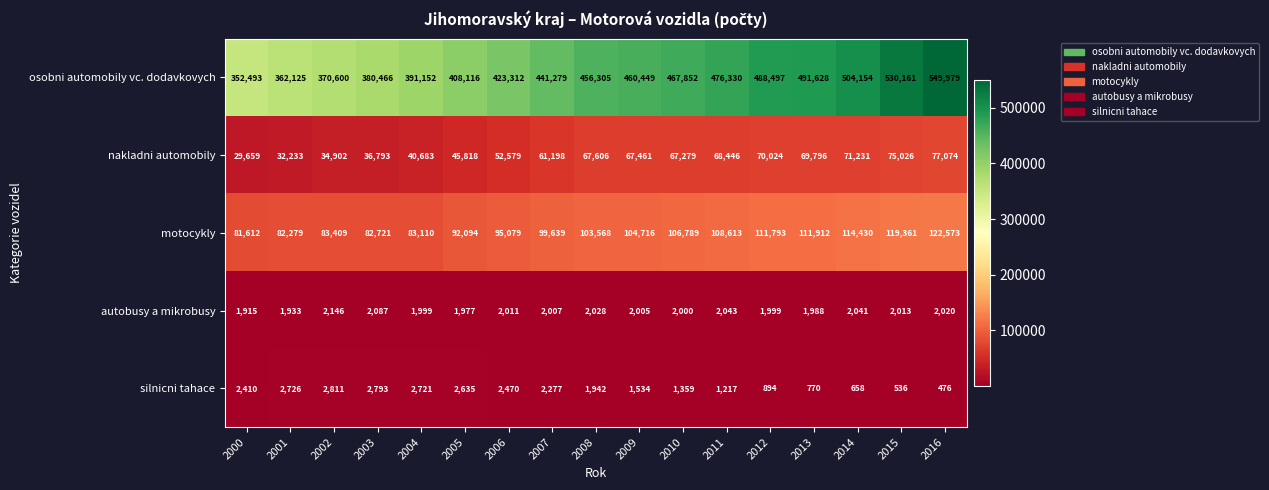

The value of autobusy a mikrobusy at 2004 is 1999. True or false?

True